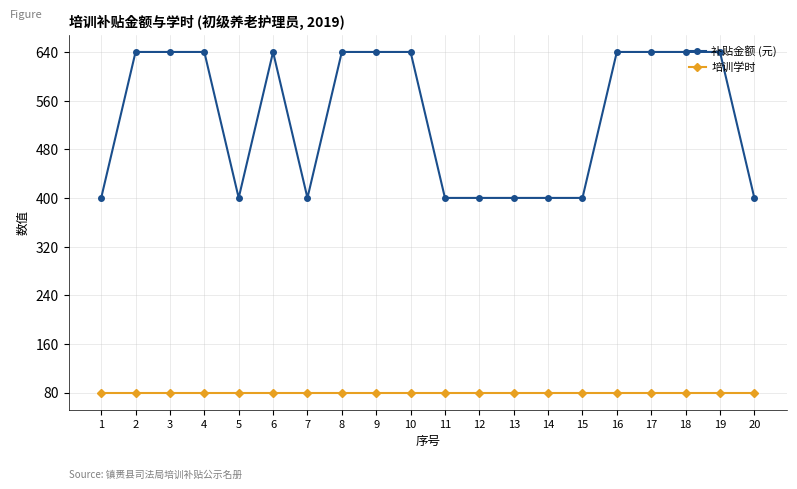

At 4, list the series in order from largest to smallest.

补贴金额 (元), 培训学时